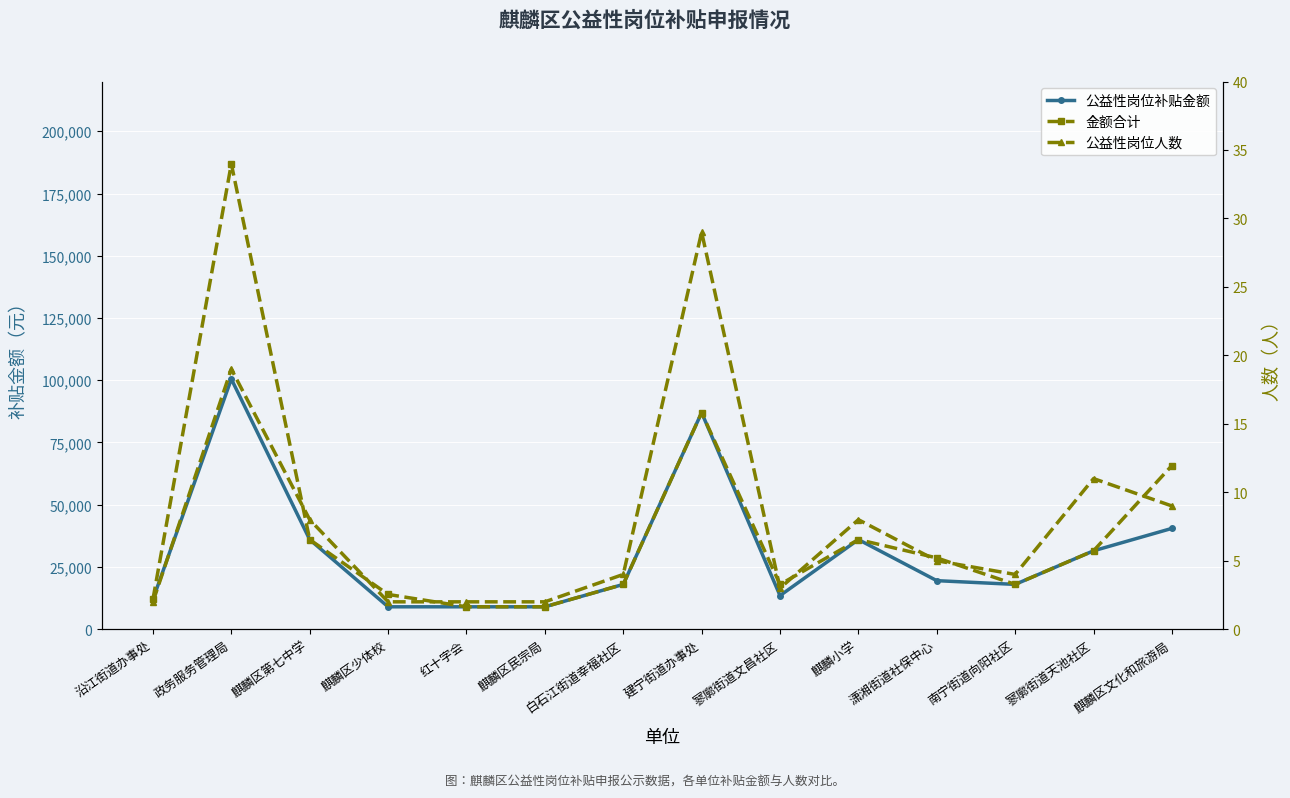

Rank the series by their average value, from highest to lowest.

金额合计, 公益性岗位补贴金额, 公益性岗位人数